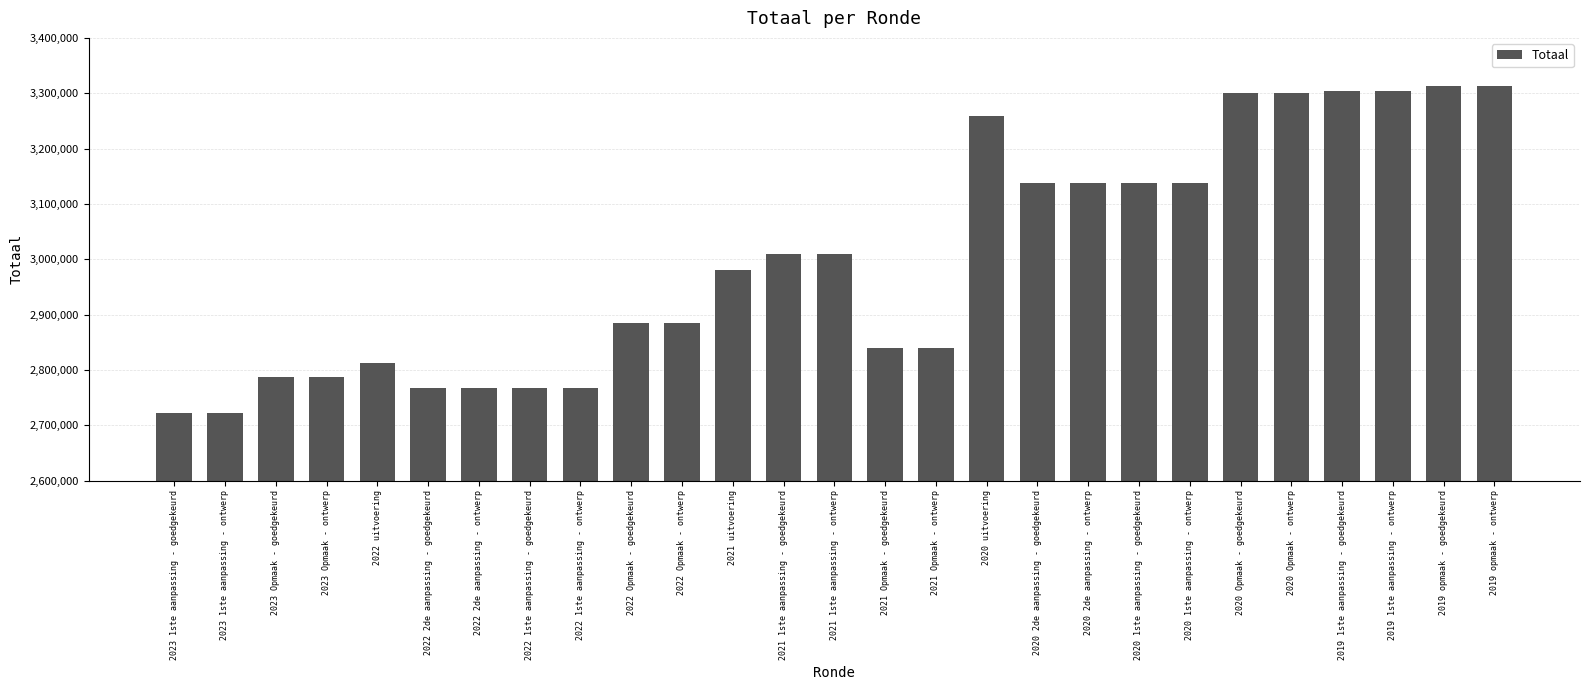

Which has a higher value, 2022 2de aanpassing - ontwerp or 2020 1ste aanpassing - ontwerp?

2020 1ste aanpassing - ontwerp